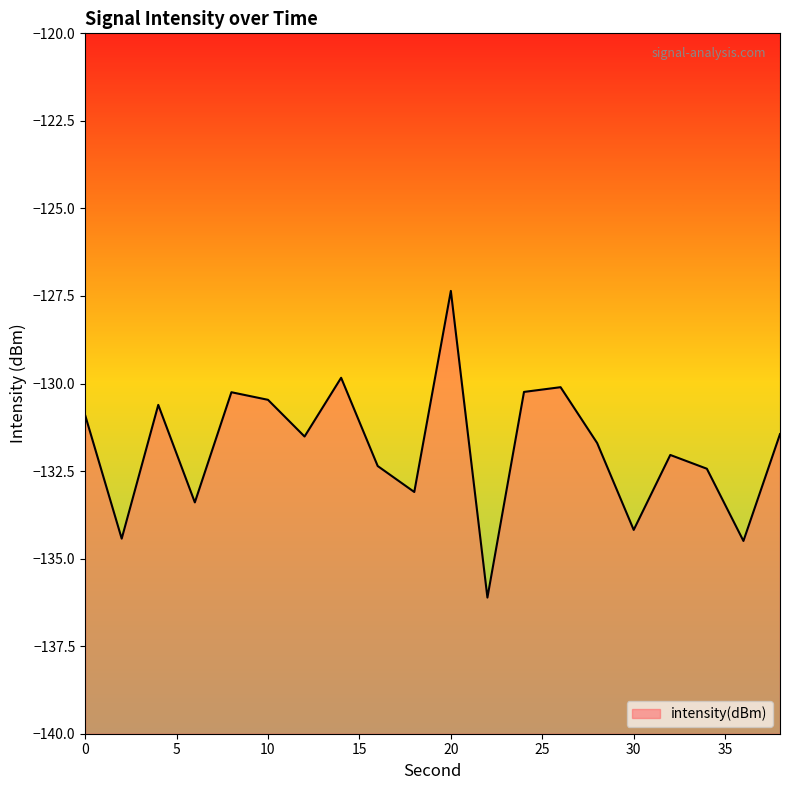

Which category has the highest value across all series?

20